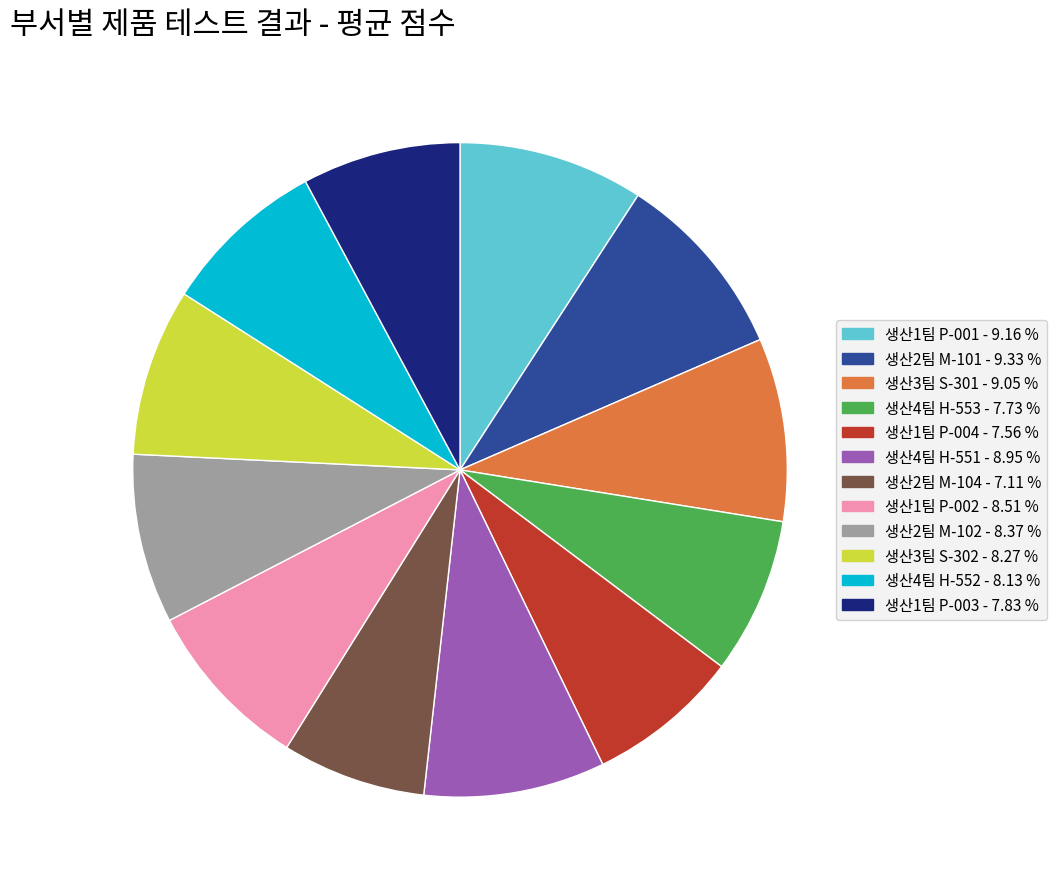

Does 생산4팀 H-553 represent more than half of the total?

No